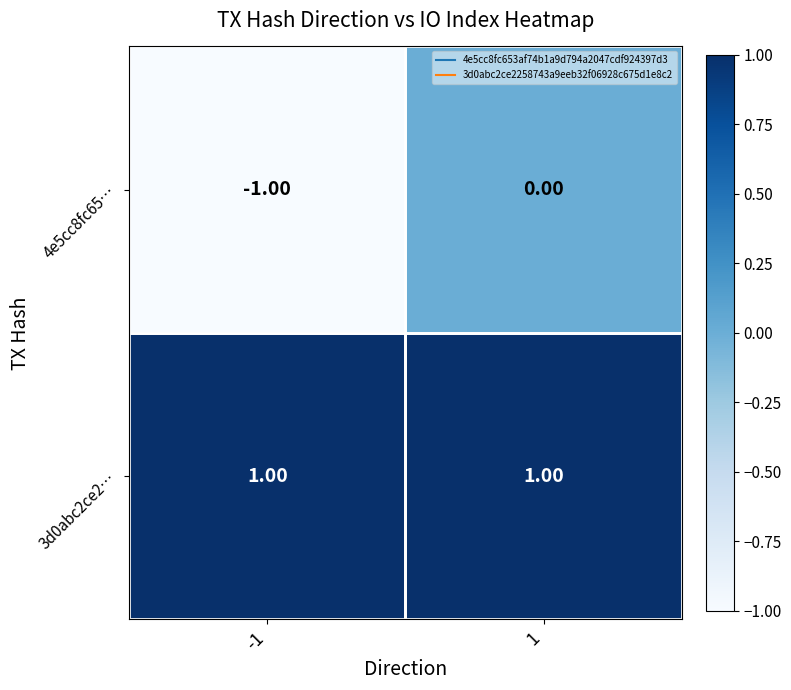

Rank the series by their average value, from lowest to highest.

4e5cc8fc65…, 3d0abc2ce2…